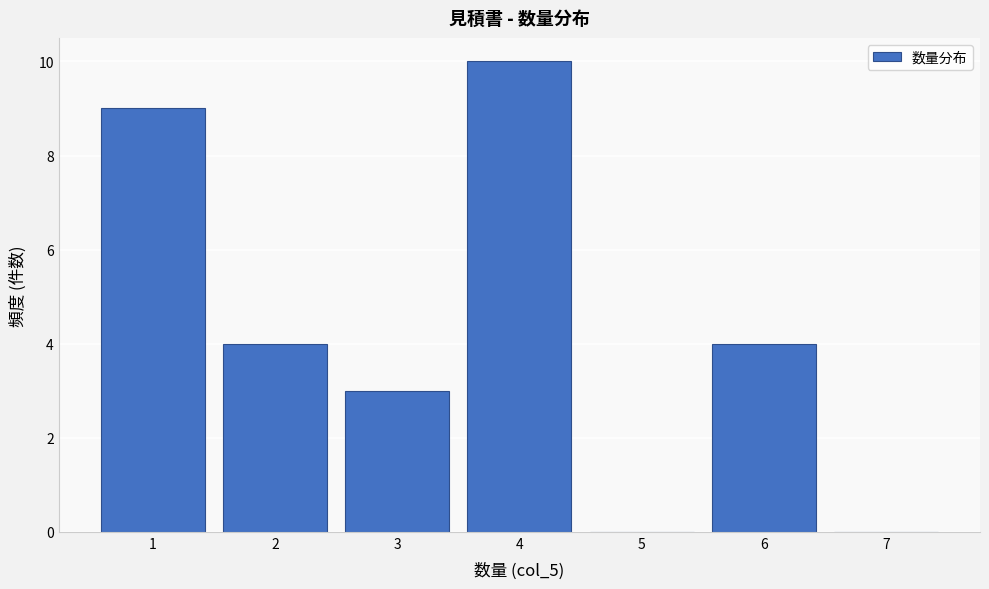

Reading right to left, transcribe all the data shown in this chart.

7=0	6=4	5=0	4=10	3=3	2=4	1=9